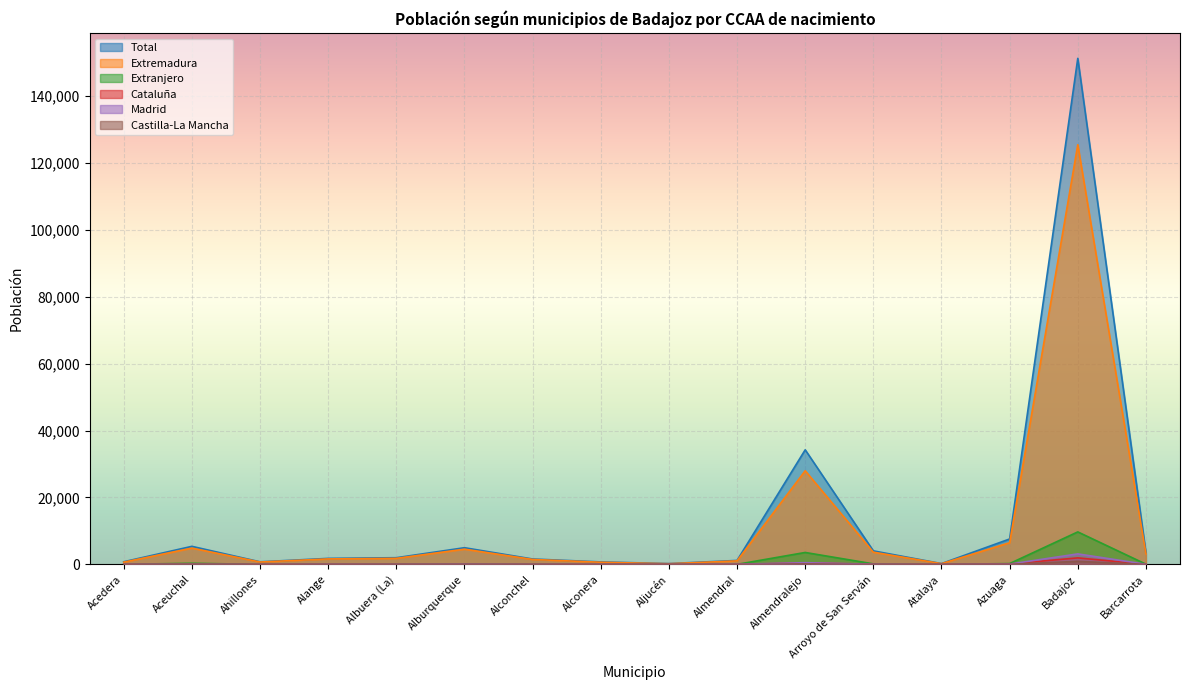

What is the sum of all Madrid values?

4116